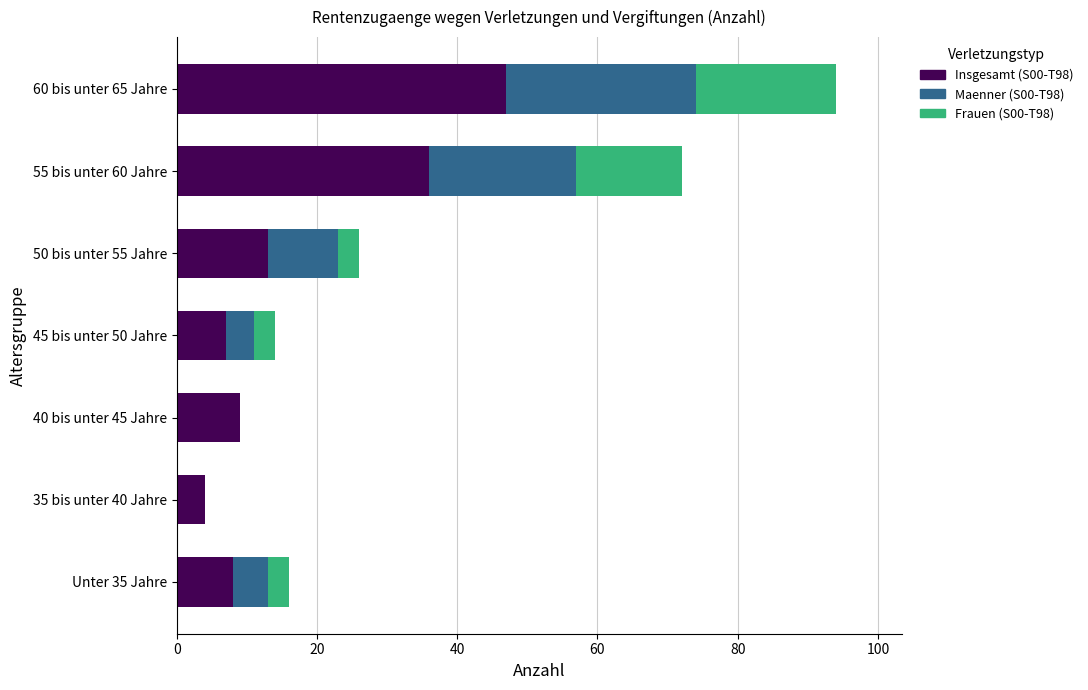

What is the total value across all series at 40 bis unter 45 Jahre?

9